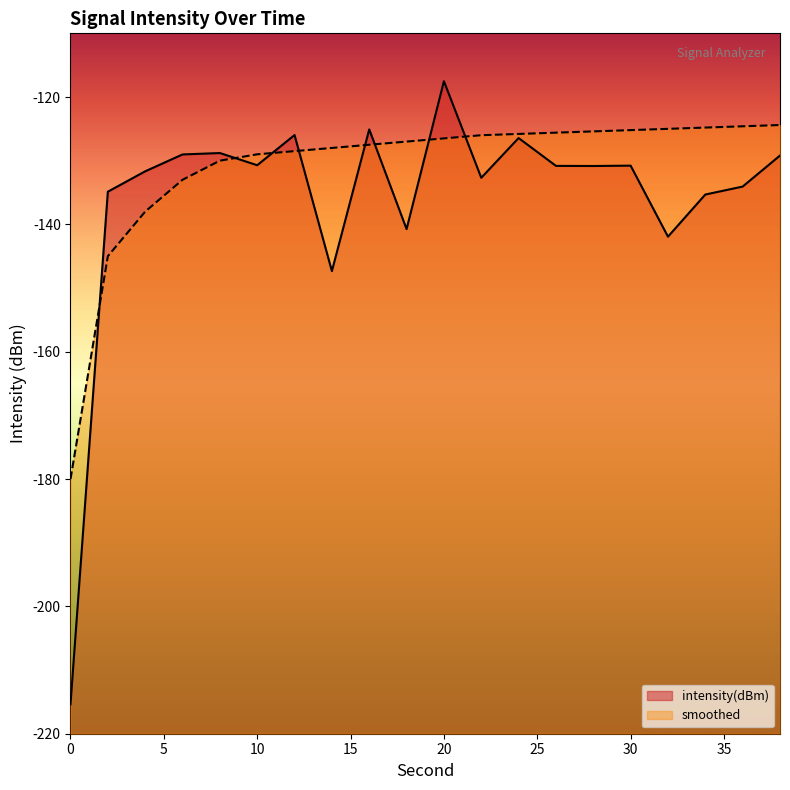

What is the highest value of the intensity(dBm) series?

-117.5